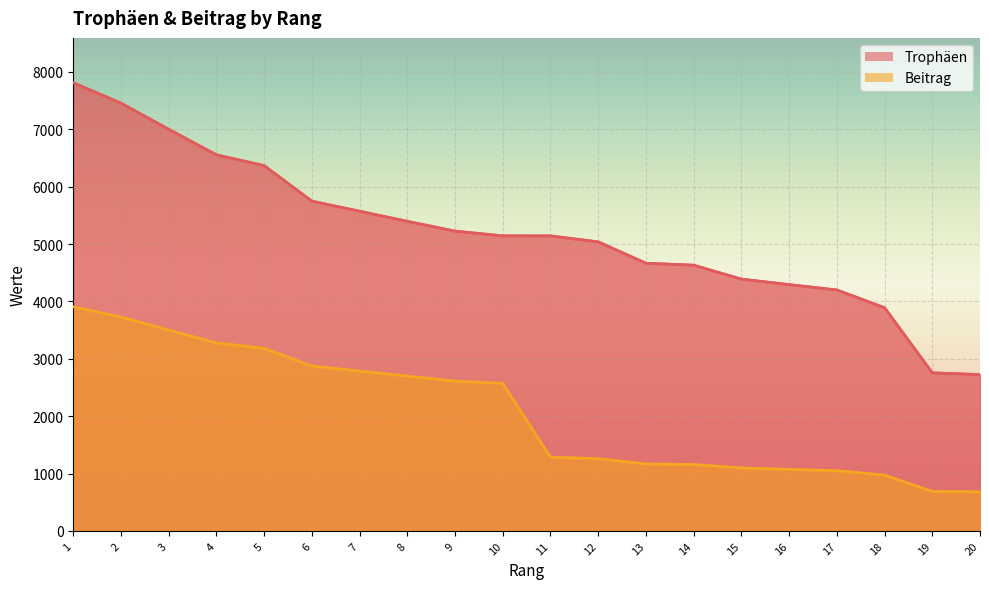

What is the value of the Trophäen point at the 16th from the left?

4293